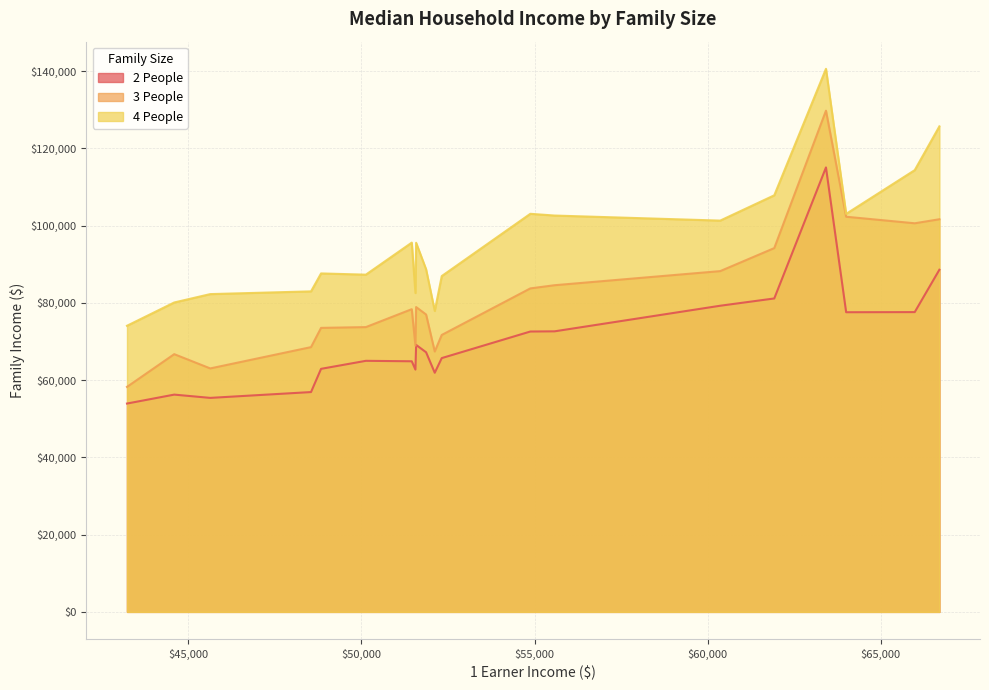

True or false: 3 People has a value of 89317 at Idaho.

False